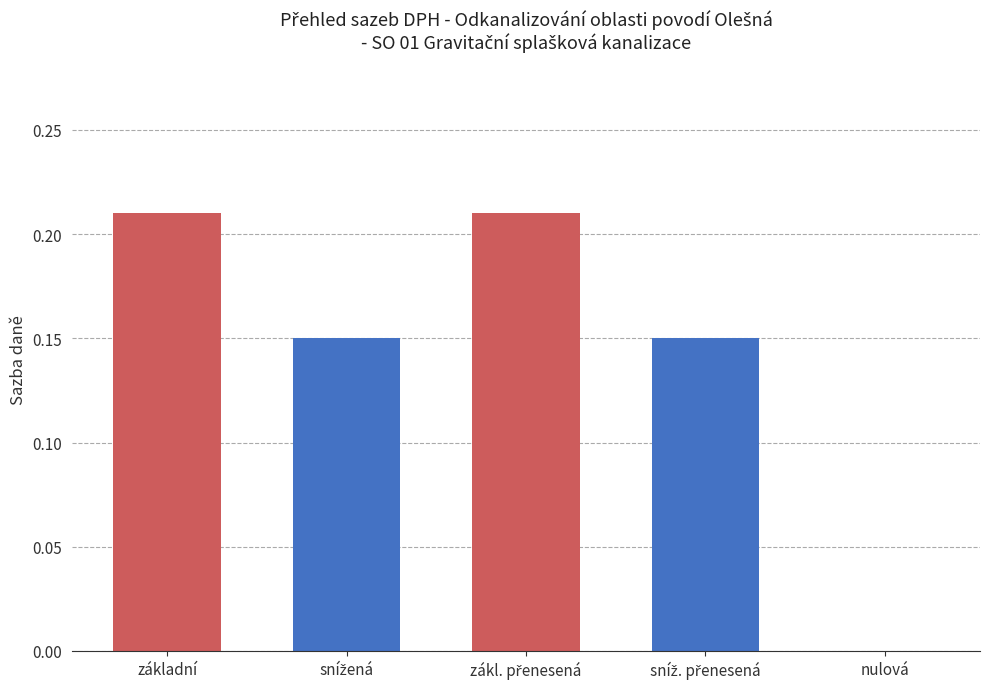

The value at nulová is 0.0. True or false?

True